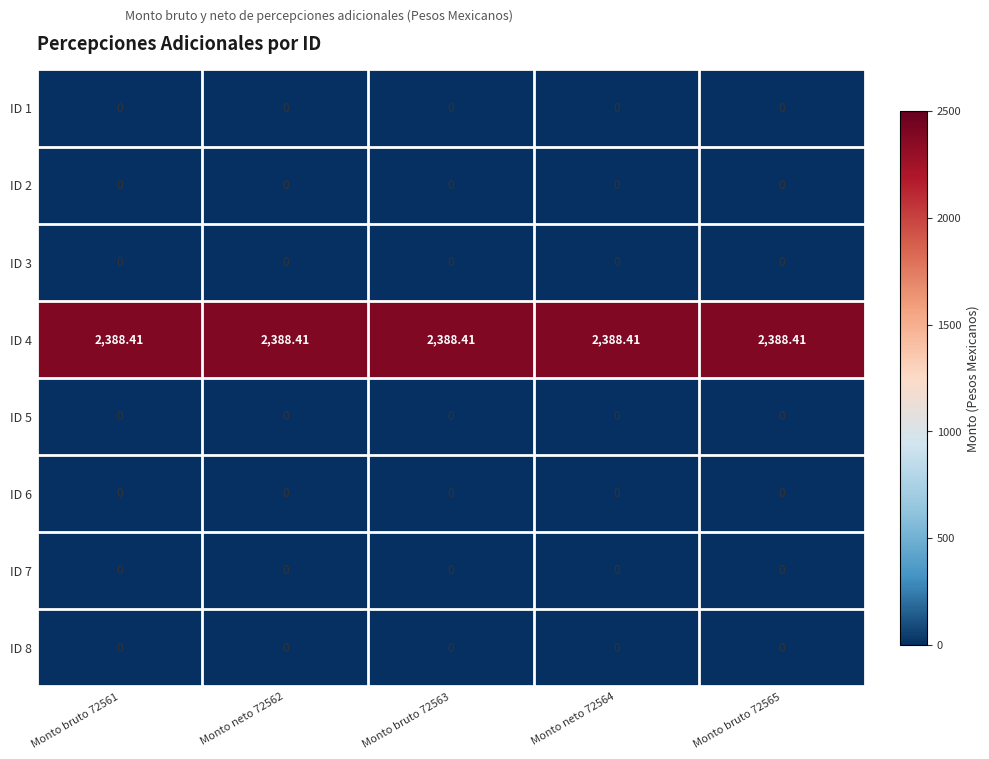

Reading right to left, what are all the values shown in this chart?

ID 1: Monto bruto 72565=0.0	Monto neto 72564=0.0	Monto bruto 72563=0.0	Monto neto 72562=0.0	Monto bruto 72561=0.0
ID 2: Monto bruto 72565=0.0	Monto neto 72564=0.0	Monto bruto 72563=0.0	Monto neto 72562=0.0	Monto bruto 72561=0.0
ID 3: Monto bruto 72565=0.0	Monto neto 72564=0.0	Monto bruto 72563=0.0	Monto neto 72562=0.0	Monto bruto 72561=0.0
ID 4: Monto bruto 72565=2388.4	Monto neto 72564=2388.4	Monto bruto 72563=2388.4	Monto neto 72562=2388.4	Monto bruto 72561=2388.4
ID 5: Monto bruto 72565=0.0	Monto neto 72564=0.0	Monto bruto 72563=0.0	Monto neto 72562=0.0	Monto bruto 72561=0.0
ID 6: Monto bruto 72565=0.0	Monto neto 72564=0.0	Monto bruto 72563=0.0	Monto neto 72562=0.0	Monto bruto 72561=0.0
ID 7: Monto bruto 72565=0.0	Monto neto 72564=0.0	Monto bruto 72563=0.0	Monto neto 72562=0.0	Monto bruto 72561=0.0
ID 8: Monto bruto 72565=0.0	Monto neto 72564=0.0	Monto bruto 72563=0.0	Monto neto 72562=0.0	Monto bruto 72561=0.0